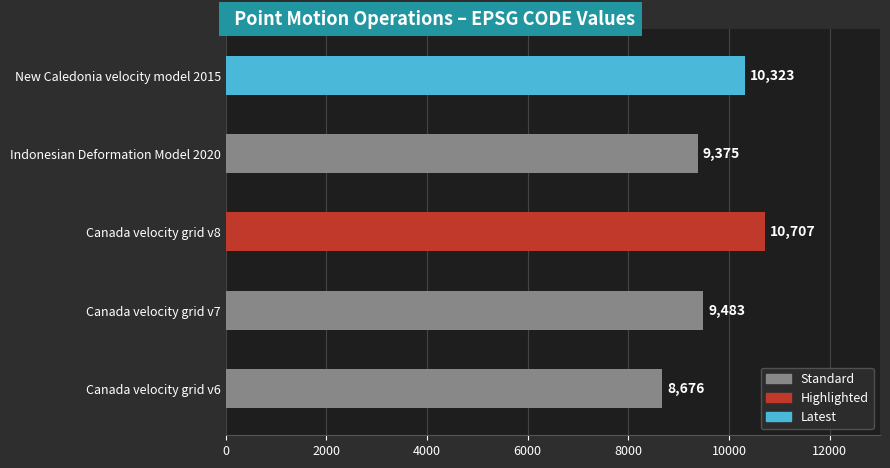

Reading top to bottom, transcribe all the data shown in this chart.

New Caledonia velocity model 2015=10323	Indonesian Deformation Model 2020=9375	Canada velocity grid v8=10707	Canada velocity grid v7=9483	Canada velocity grid v6=8676